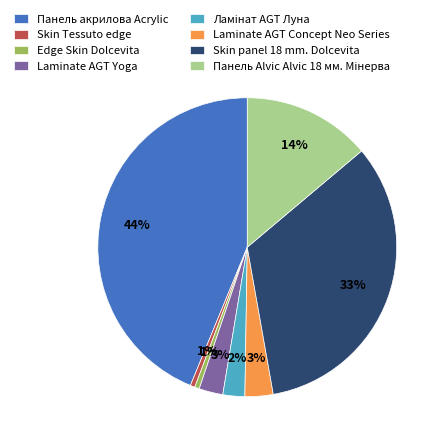

True or false: Панель акрилова Acrylic accounts for 37% of the total.

False